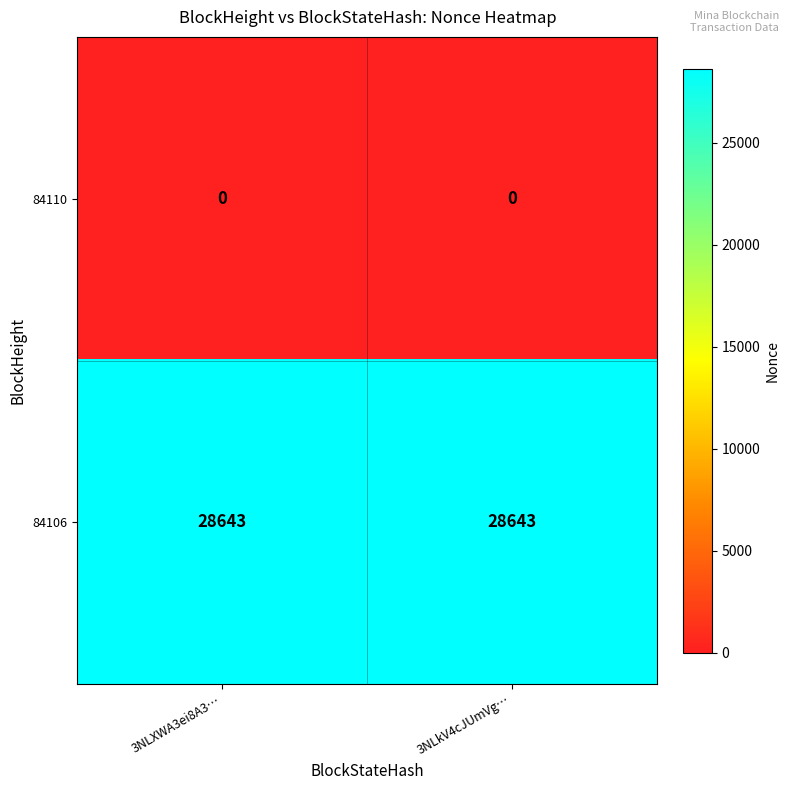

Is the value of 84110 at 3NLXWA3ei8A3… greater than the value of 84106 at 3NLkV4cJUmVg…?

No